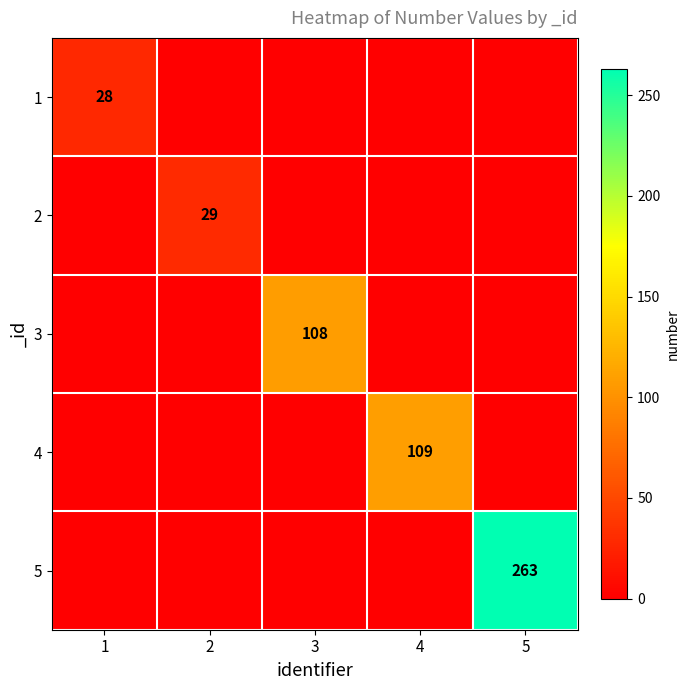

At which category does the chart reach its peak across all series?

5